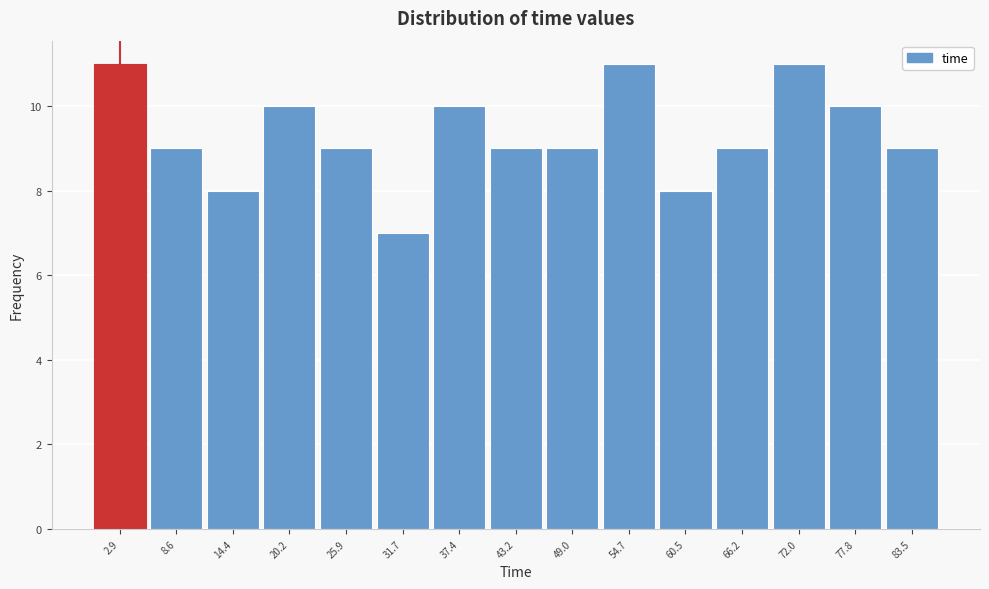

What is the height of the bar covering 17 to 23 on the x-axis? Neither the bar edges nor the heights are printed on the chart, so give them approximately, as read against the axes.

10